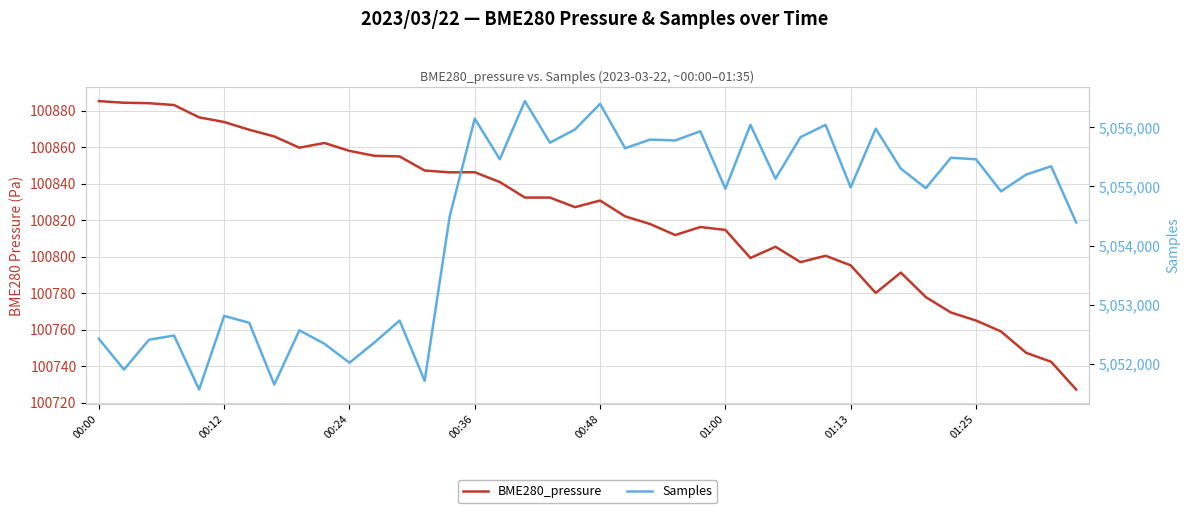

What is the minimum value for BME280_pressure?

100727.3